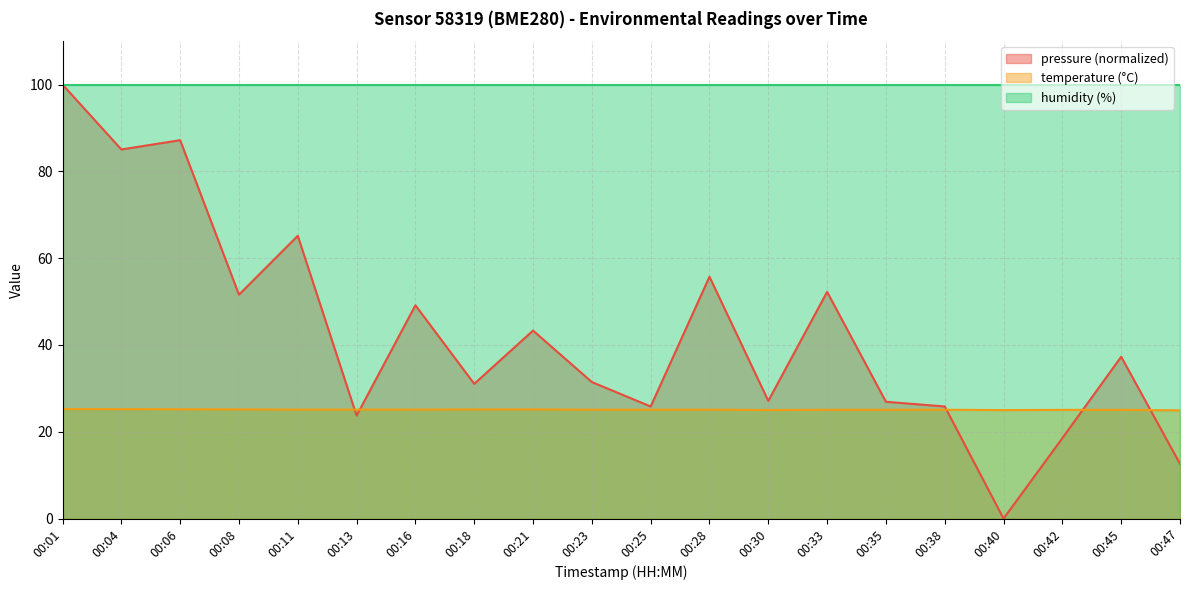

How many lines are shown in the chart?

3